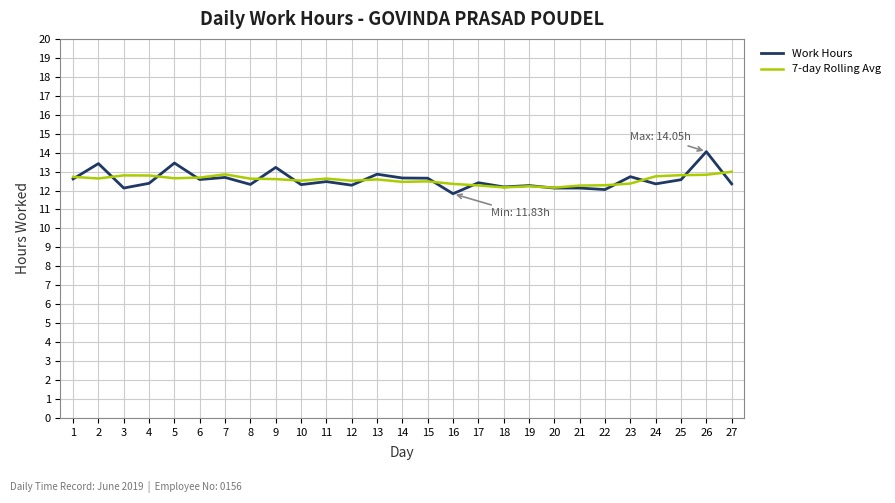

What is the total value across all series at 6?

25.3